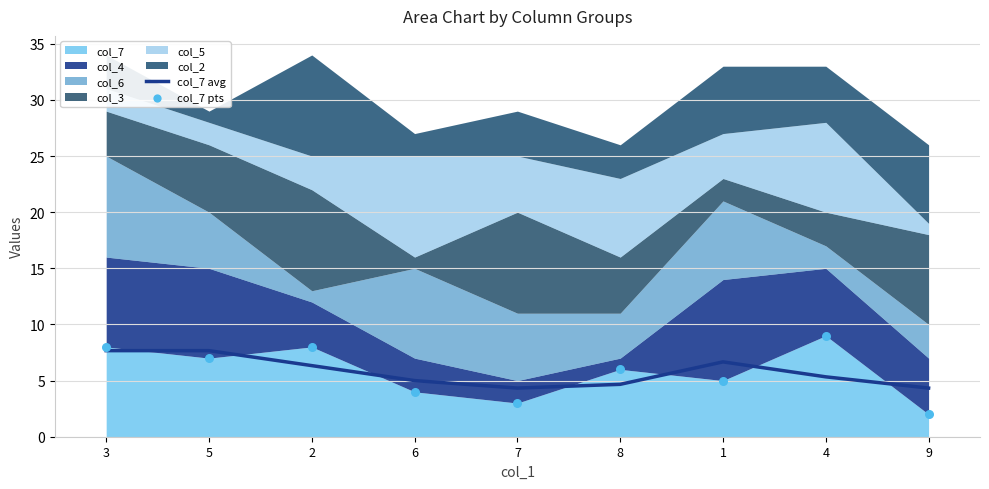

Which series reaches the minimum Y coordinate?

col_7 pts